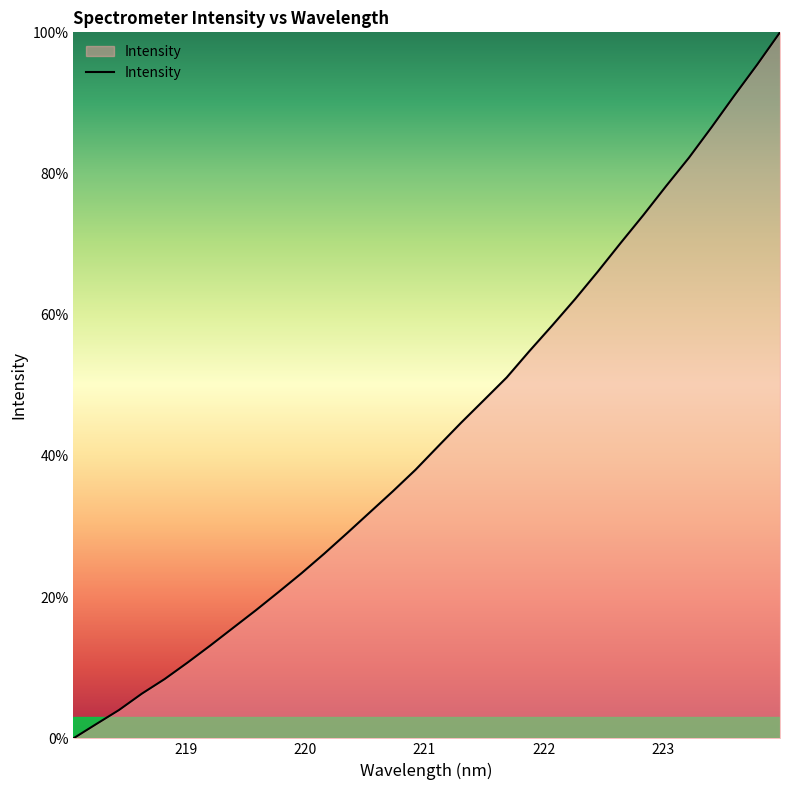

Does the chart have visible grid lines?

No